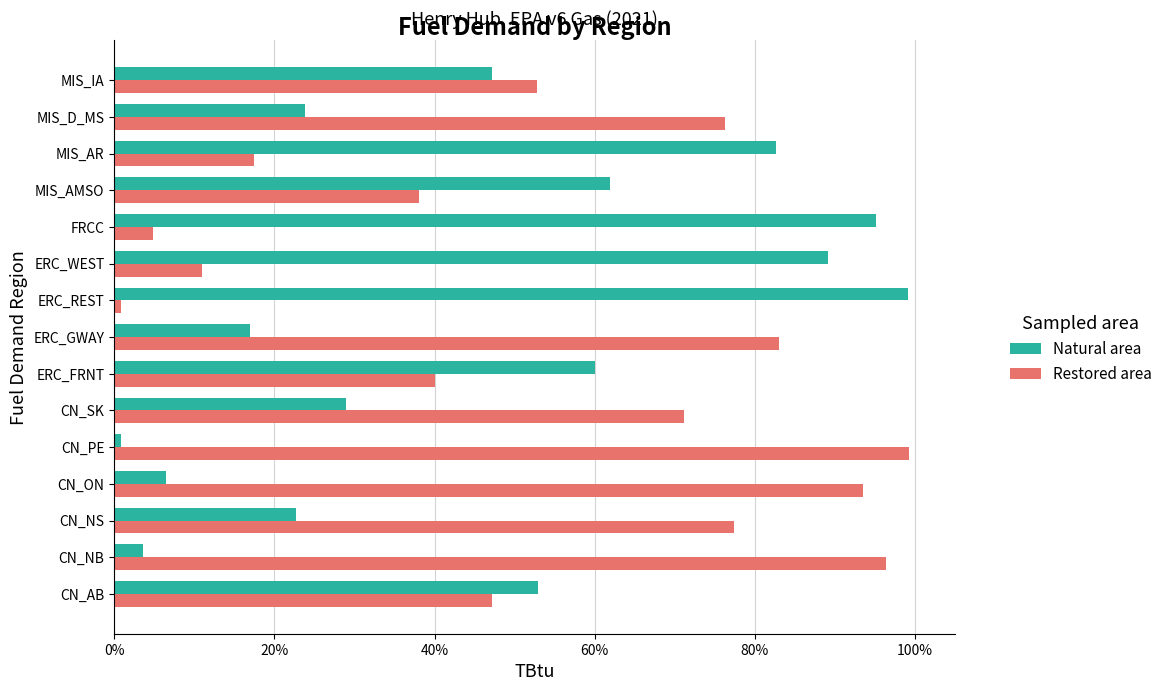

Are the bars grouped side by side (vs. stacked)?

Yes